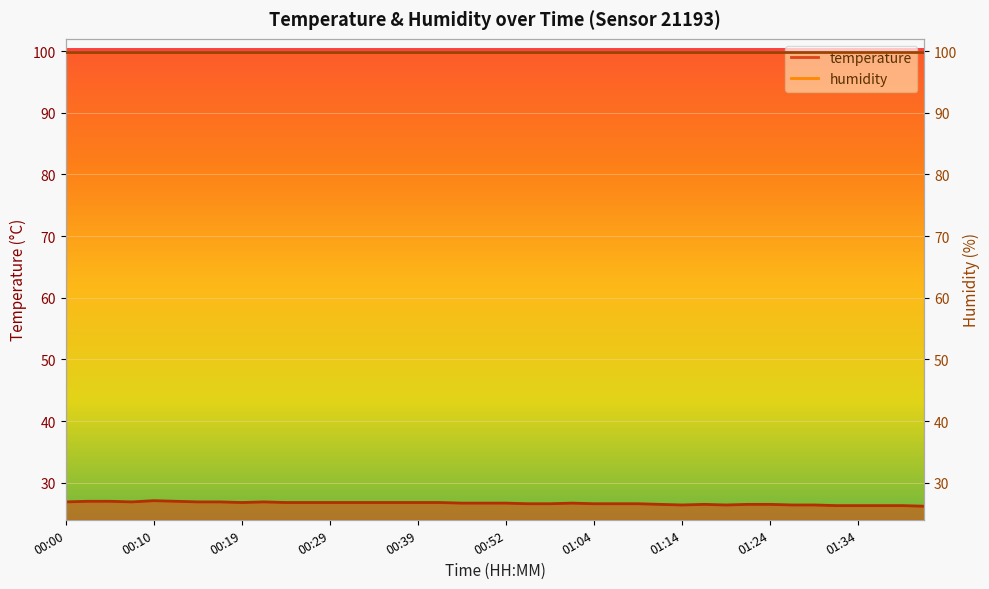

What is the difference between the second highest and second lowest values?

0.7